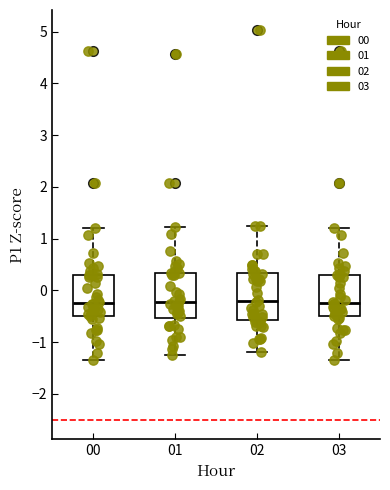

Where does the median line of the box at x = 00 sit on the y-axis? The values are not printed on the chart, so give them approximately, as read against the axis.

-0.2